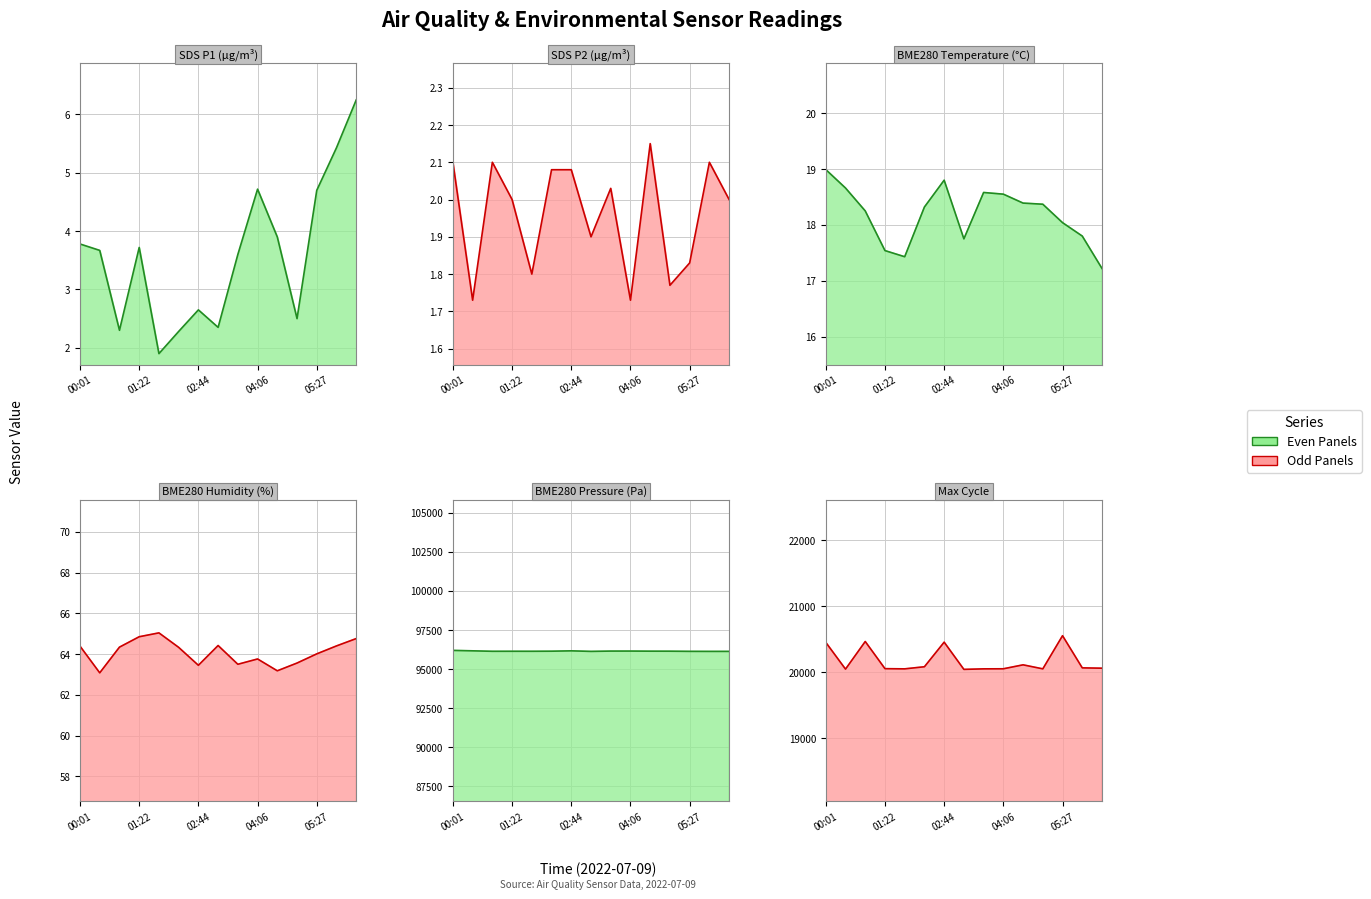

Which series has the largest total across all categories?

BME280_pressure